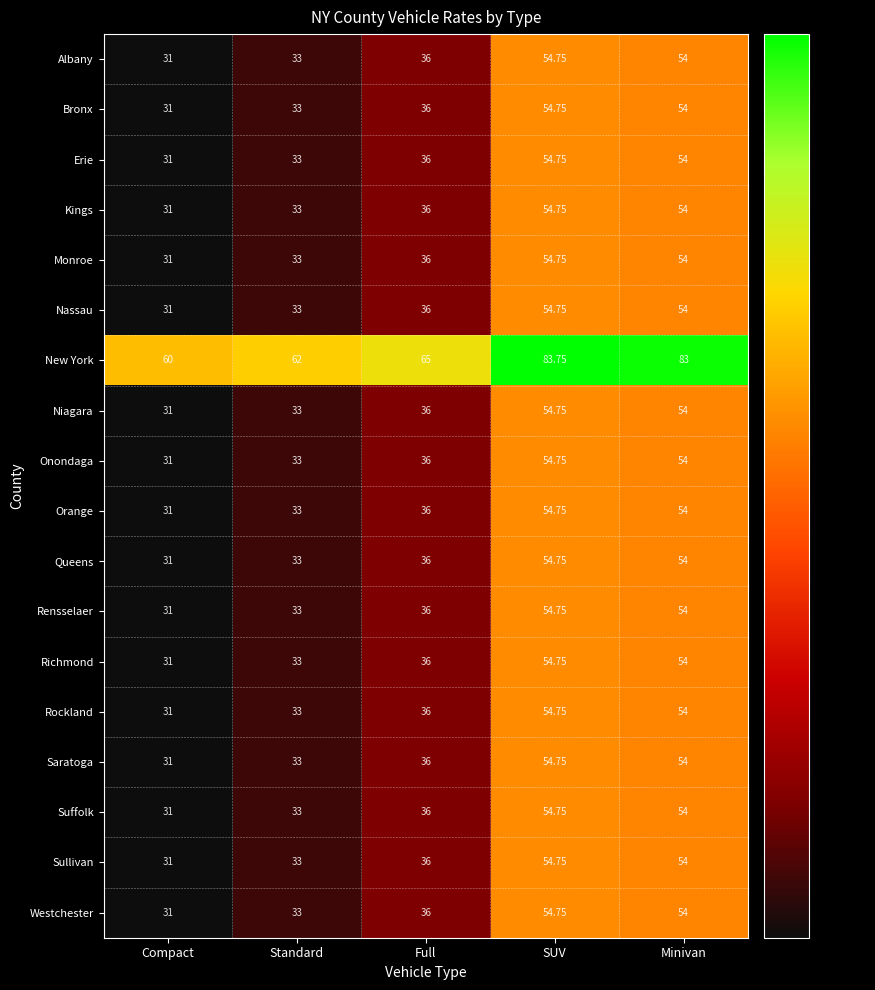

Which category has the highest value across all series?

SUV